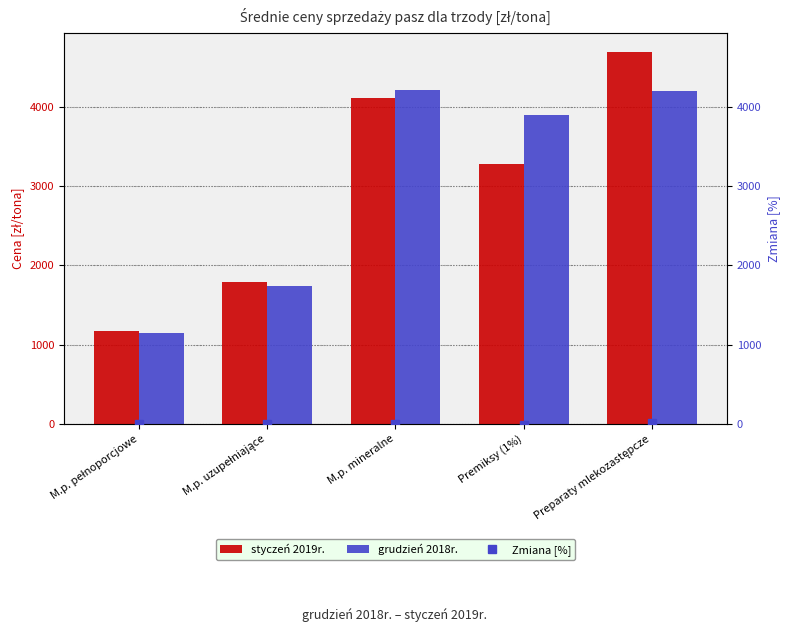

List the series in order of their peak value, highest first.

styczeń 2019r., grudzień 2018r., Zmiana [%]